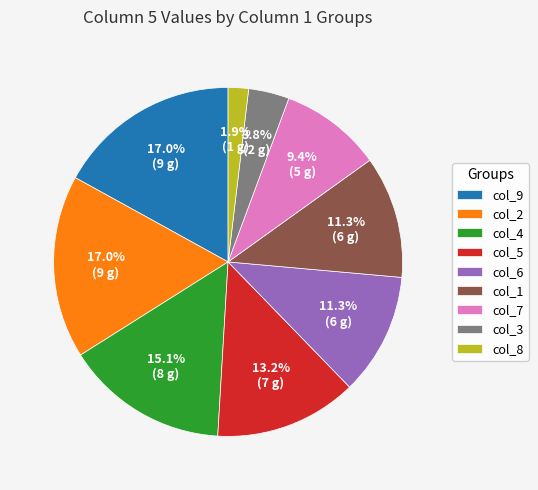

Which slice is the smallest?

col_8